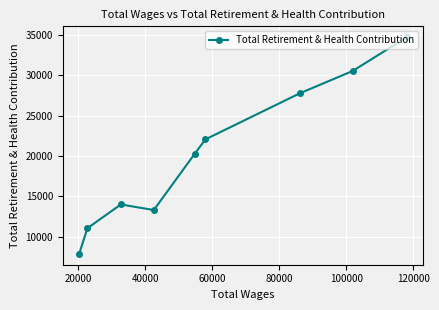

What is the greatest value displayed?

34712